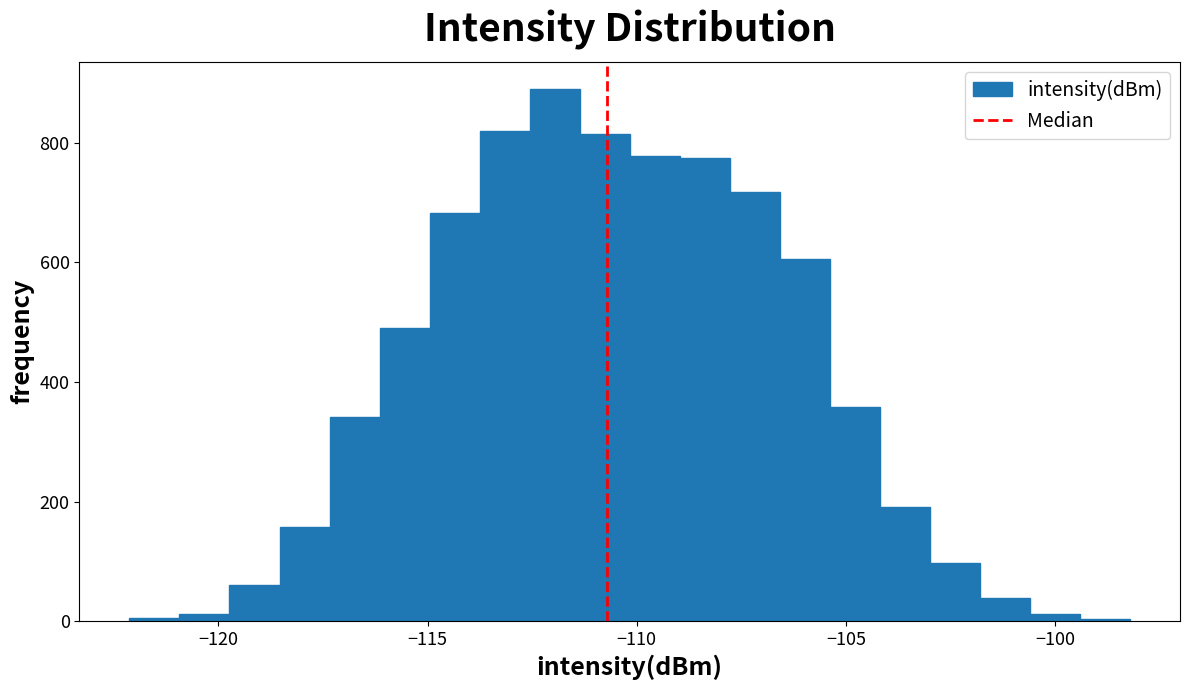

Around what value on the x-axis is the tallest bar? Give the approximate position of its centre, as read against the axis.

-112.0